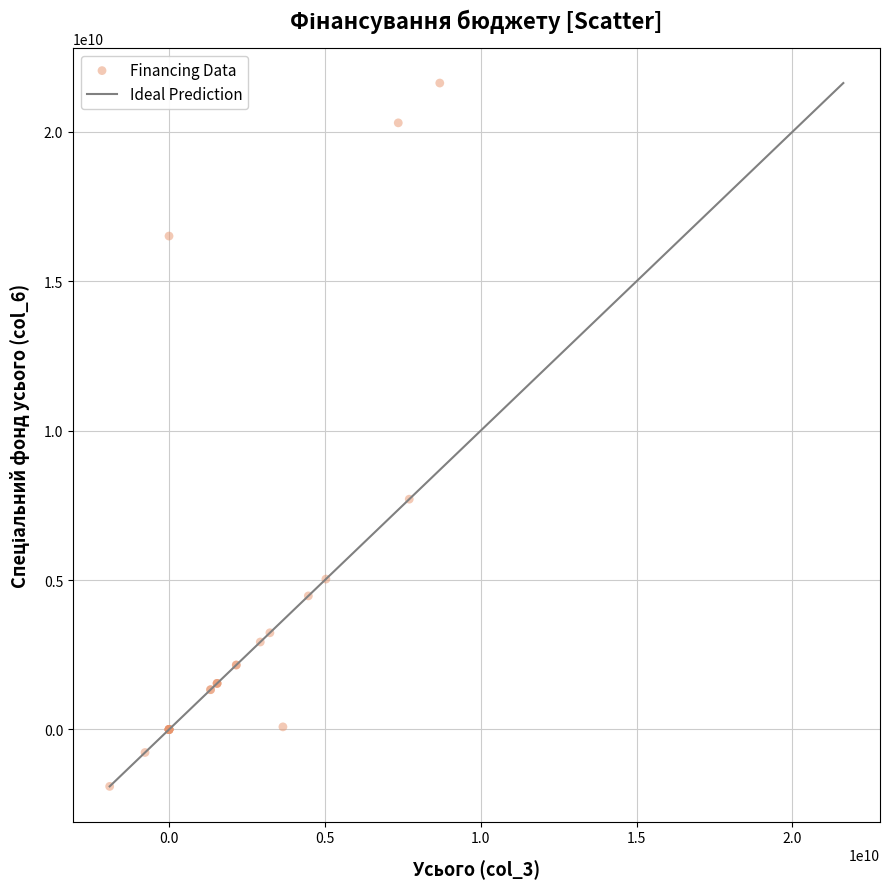

What Y value in the scatter plot is closest to 9865381064?

7707683627